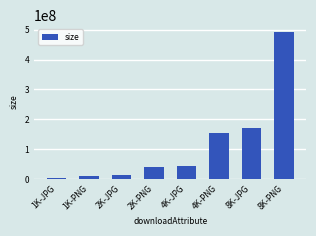

Which has a higher value, 8K-JPG or 2K-JPG?

8K-JPG